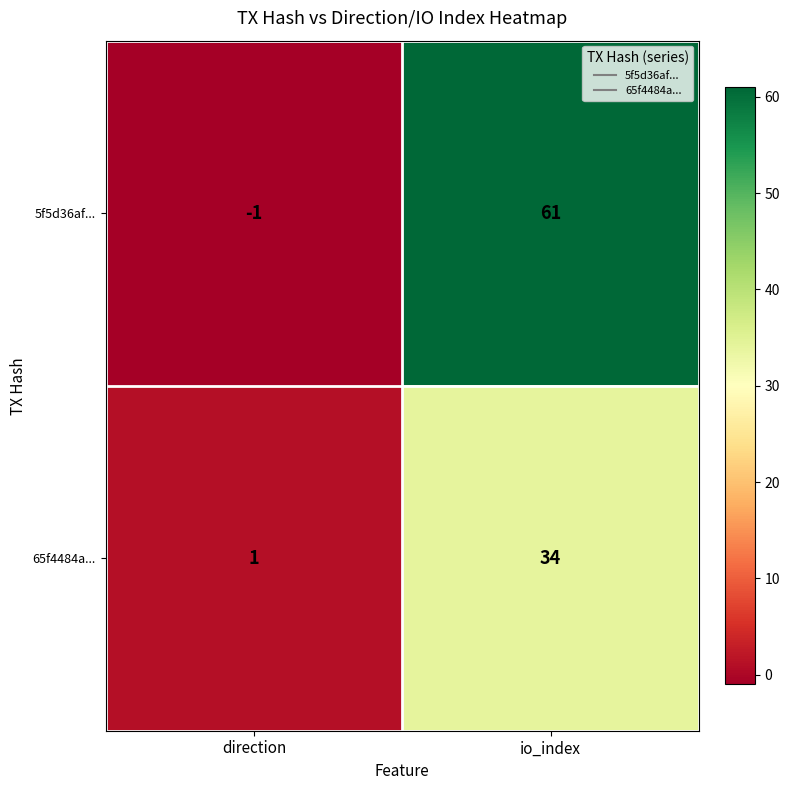

What is the average value of the 65f4484a... series?

18